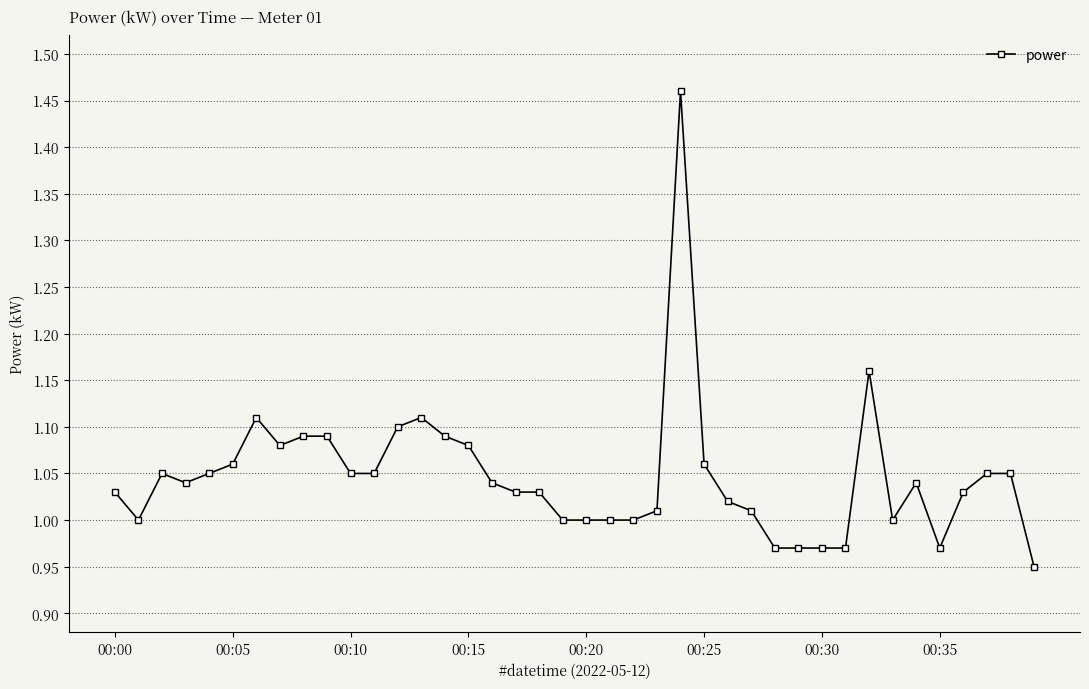

True or false: there are more than 1 points higher than both neighbors.

True